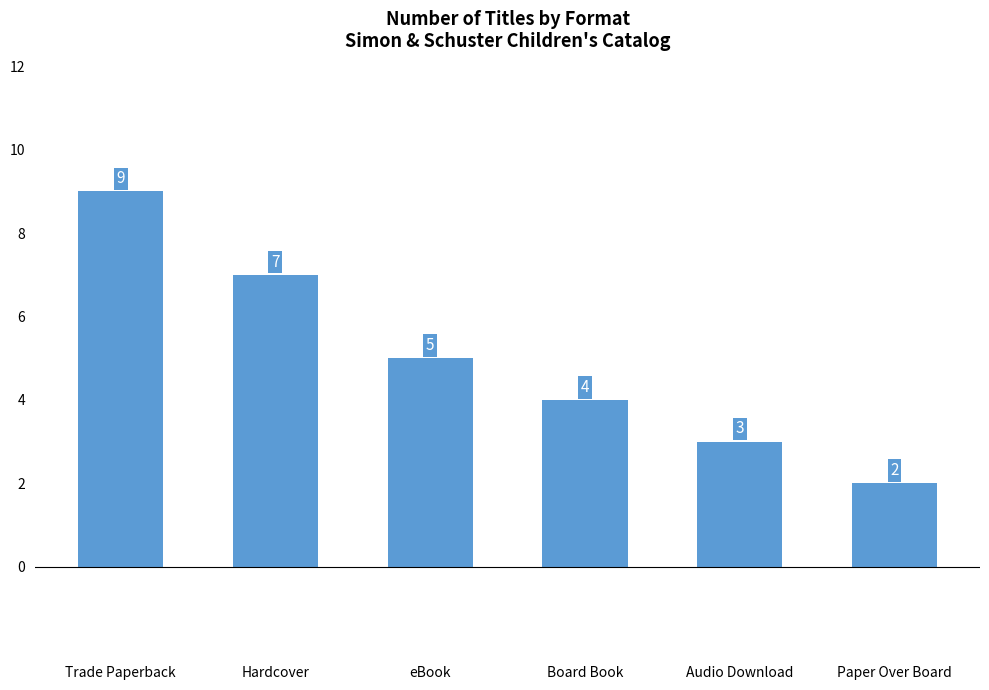

What is the label of the 3rd bar from the left?

eBook